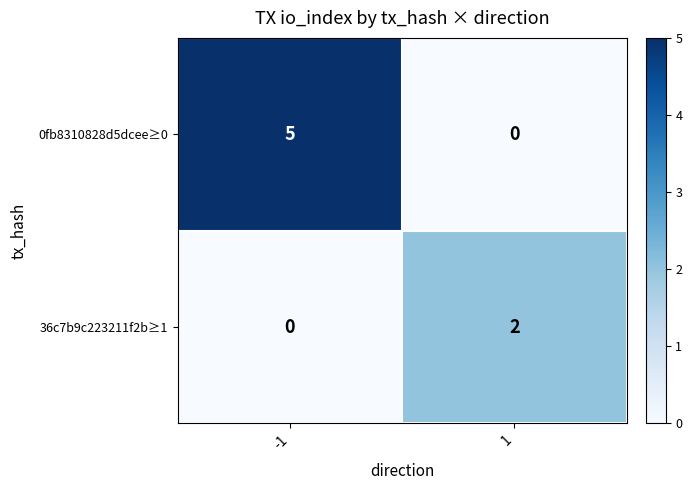

What is the greatest value displayed?

5